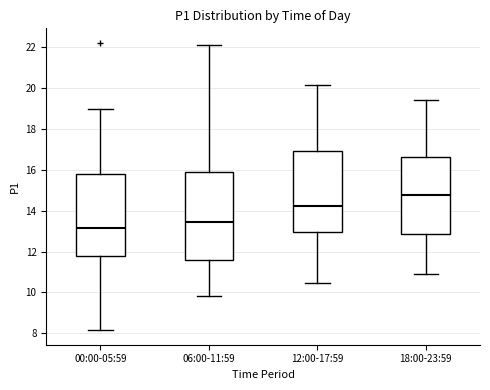

Reading left to right, read every box against the y-axis: the position of its median line, the range the box covers, and the ends of its whiskers. The values are not printed on the chart, so give them approximately, as read against the axis.

00:00-05:59: median 13.2, box 11.8 to 15.8, whiskers 8.2 to 19.0
06:00-11:59: median 13.4, box 11.6 to 15.8, whiskers 9.8 to 22.0
12:00-17:59: median 14.2, box 13.0 to 17.0, whiskers 10.4 to 20.2
18:00-23:59: median 14.8, box 12.8 to 16.6, whiskers 11.0 to 19.4